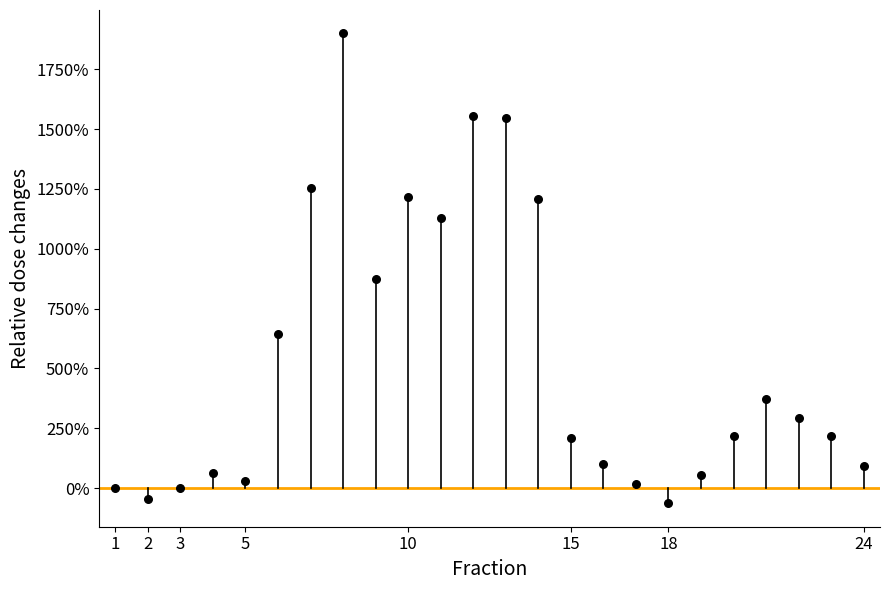

What Y value in the scatter plot is closest to 918?

872.7